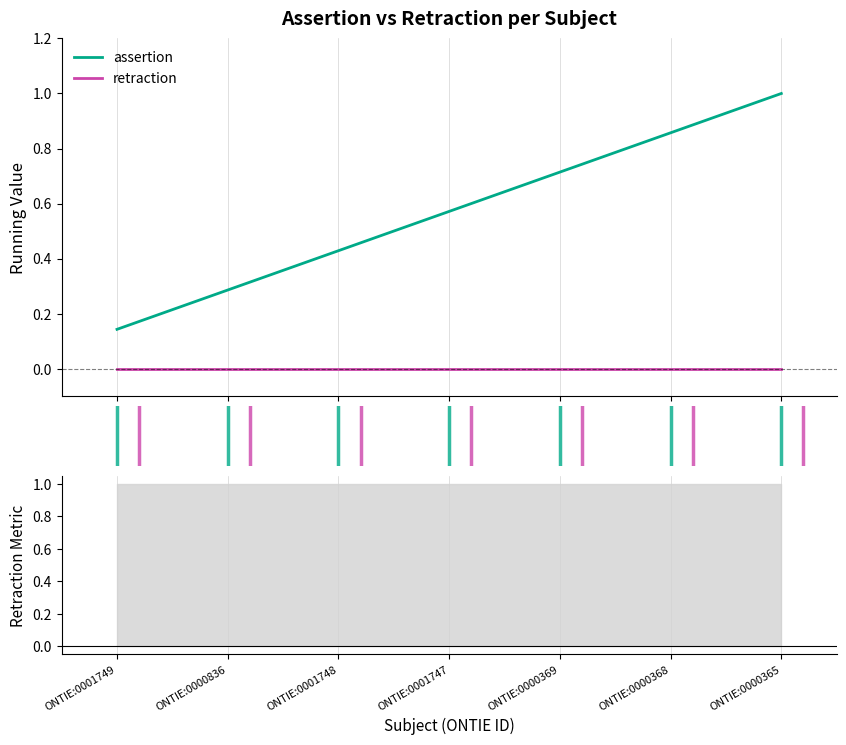

Reading left to right, extract all data points from this chart.

assertion: 0.1	0.3	0.4	0.6	0.7	0.9	1.0
retraction: 0.0	0.0	0.0	0.0	0.0	0.0	0.0